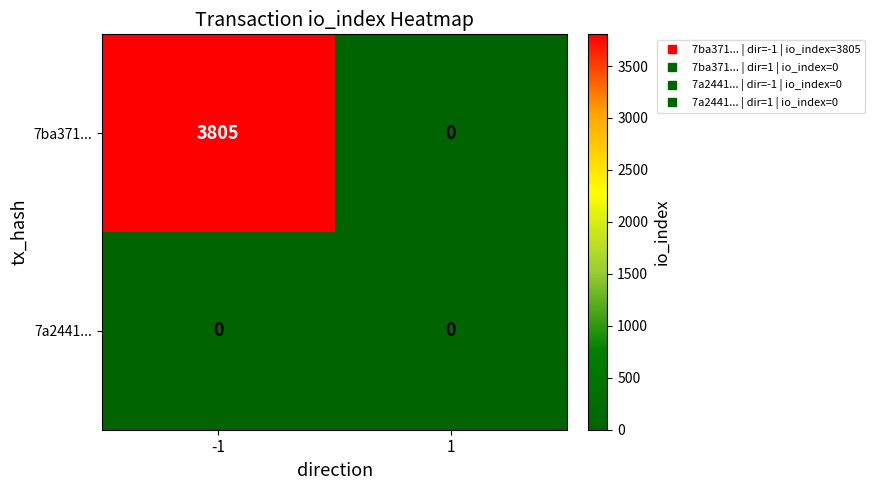

What is the sum of all 7ba371... values?

3805